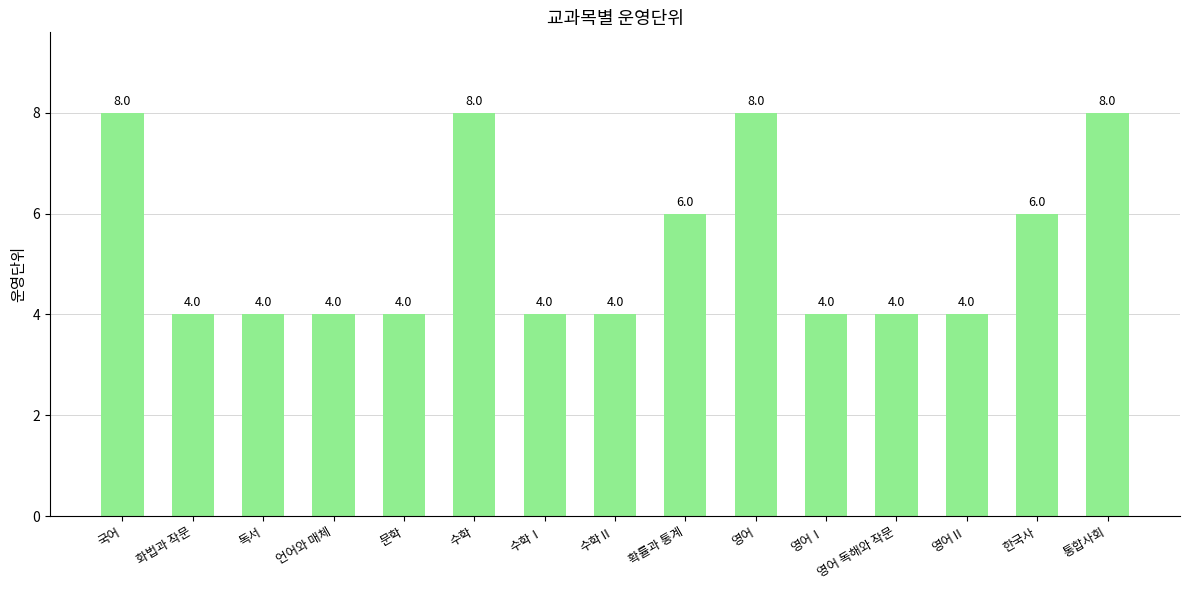

What is the smallest value displayed?

4